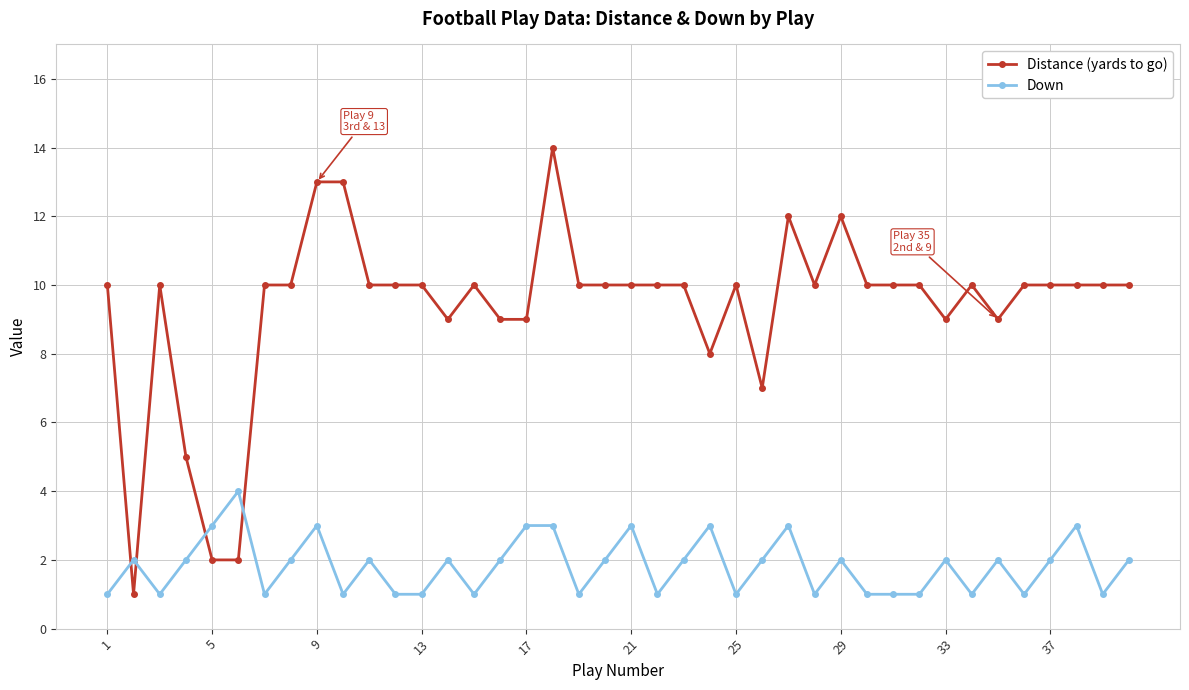

True or false: Down has more than 2 points higher than both neighbors.

True